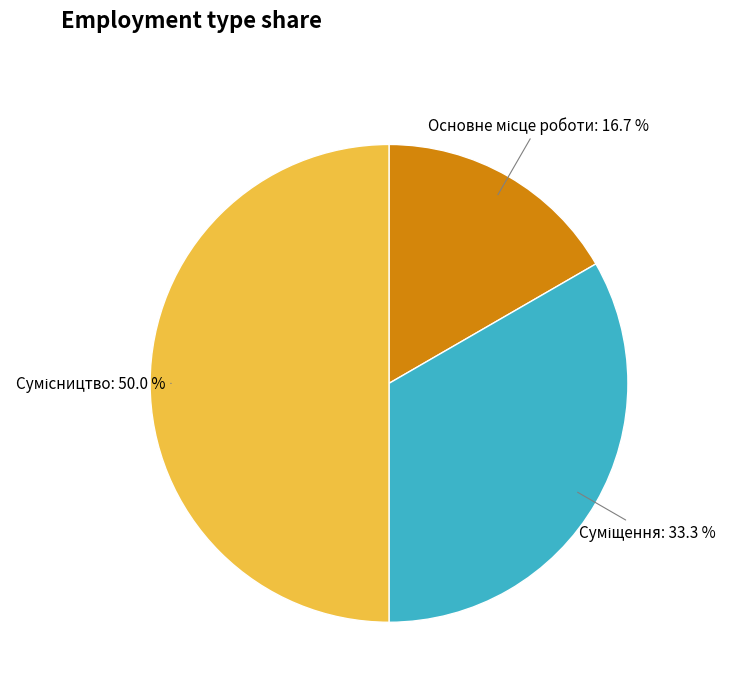

Is the sum of Суміщення and Основне місце роботи greater than half?

No